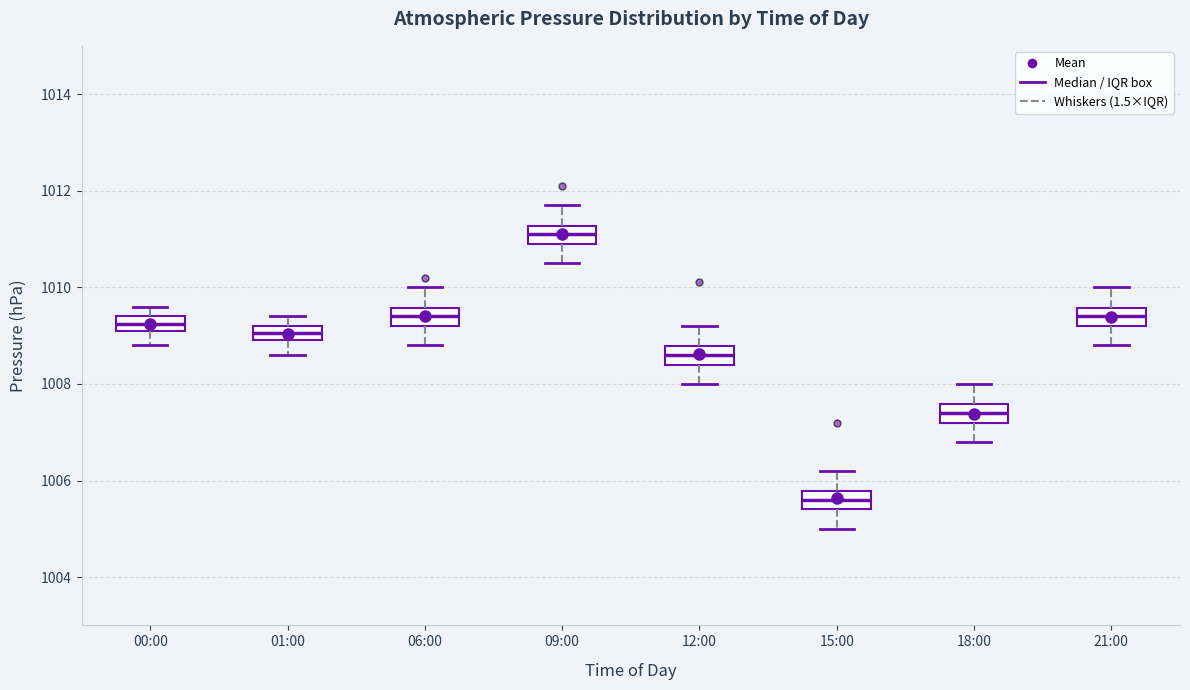

Which box's median line is the lowest?

15:00